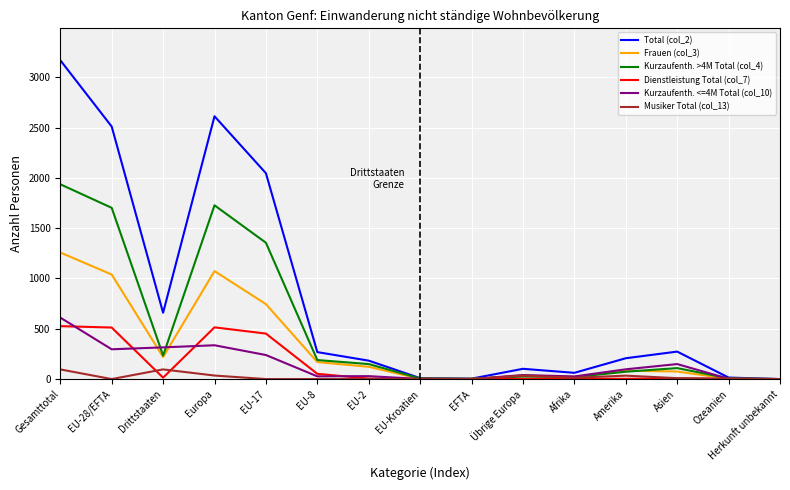

Is it true that Total (col_2) equals 1530 at Herkunft unbekannt?

False